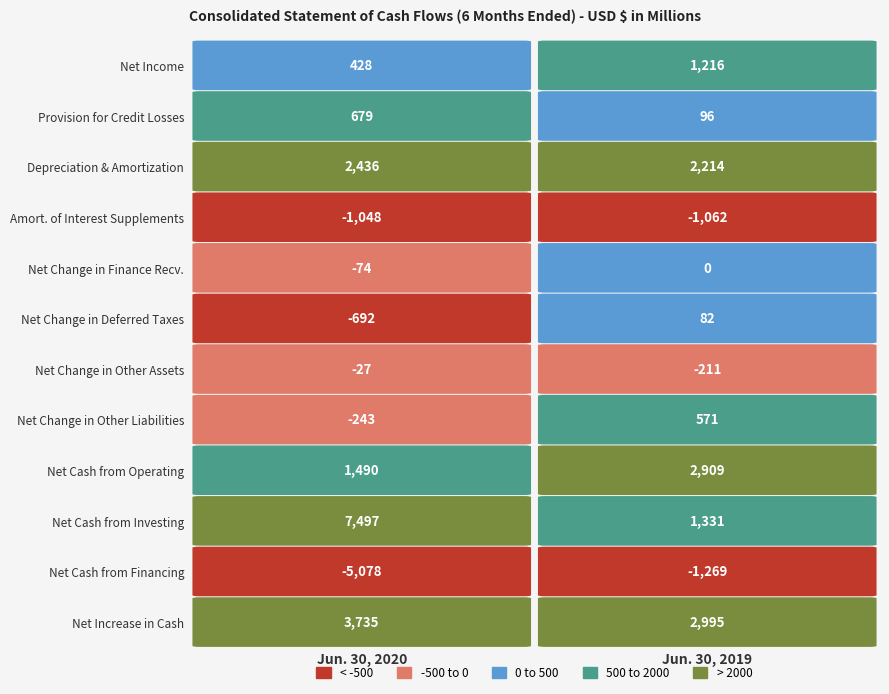

Reading left to right, list all the values displayed in this chart.

Net Income: 0=428	1=1216
Provision for Other Credit Losses: 0=679	1=96
Depreciation Depletion and Amortizations: 0=2436	1=2214
Amortization Of Upfront Interest Supplements: 0=-1048	1=-1062
Net Change in Finance Receivables Held: 0=-74	1=0
Net change in deferred income taxes: 0=-692	1=82
Net change in other assets: 0=-27	1=-211
Net change in other liabilities: 0=-243	1=571
Net Cash from Operating: 0=1490	1=2909
Net Cash from Investing: 0=7497	1=1331
Net Cash from Financing: 0=-5078	1=-1269
Net increase in cash: 0=3735	1=2995